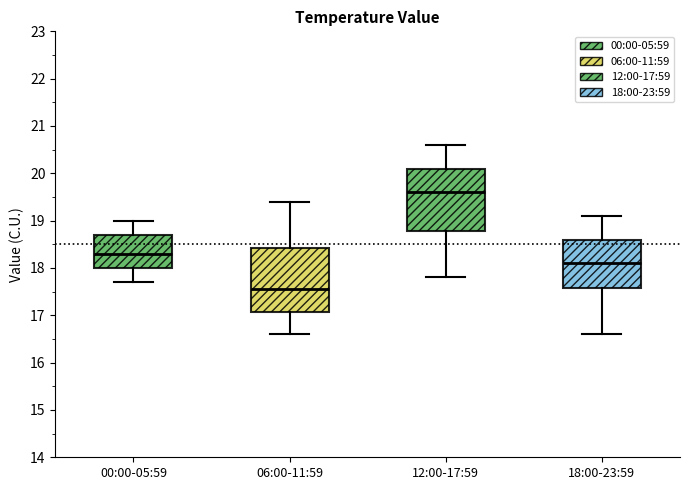

Where is the lower edge of the box for 12:00-17:59 on the y-axis? The values are not printed on the chart, so give them approximately, as read against the axis.

18.8